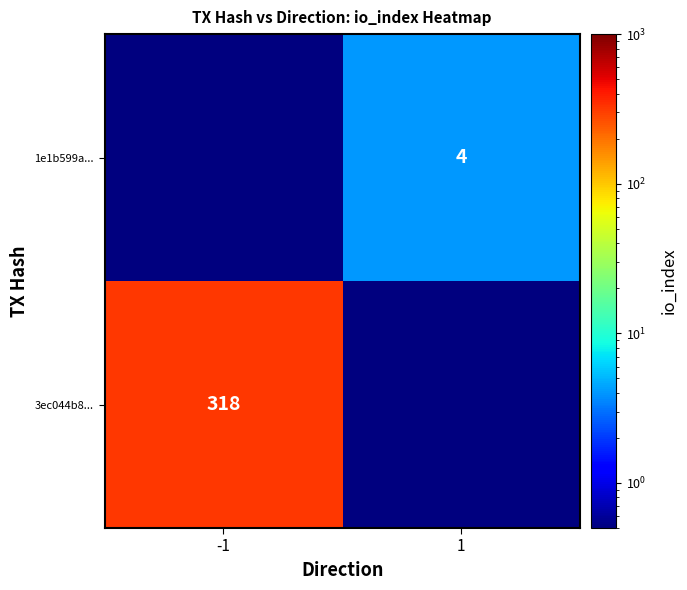

The value of 3ec044b8... at -1 is 318.0. True or false?

True